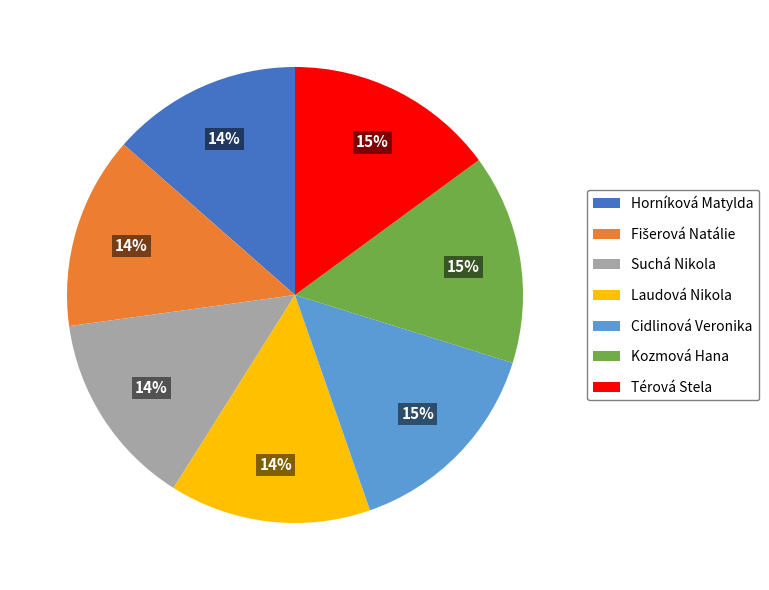

The Laudová Nikola slice represents 29% of the pie. True or false?

False